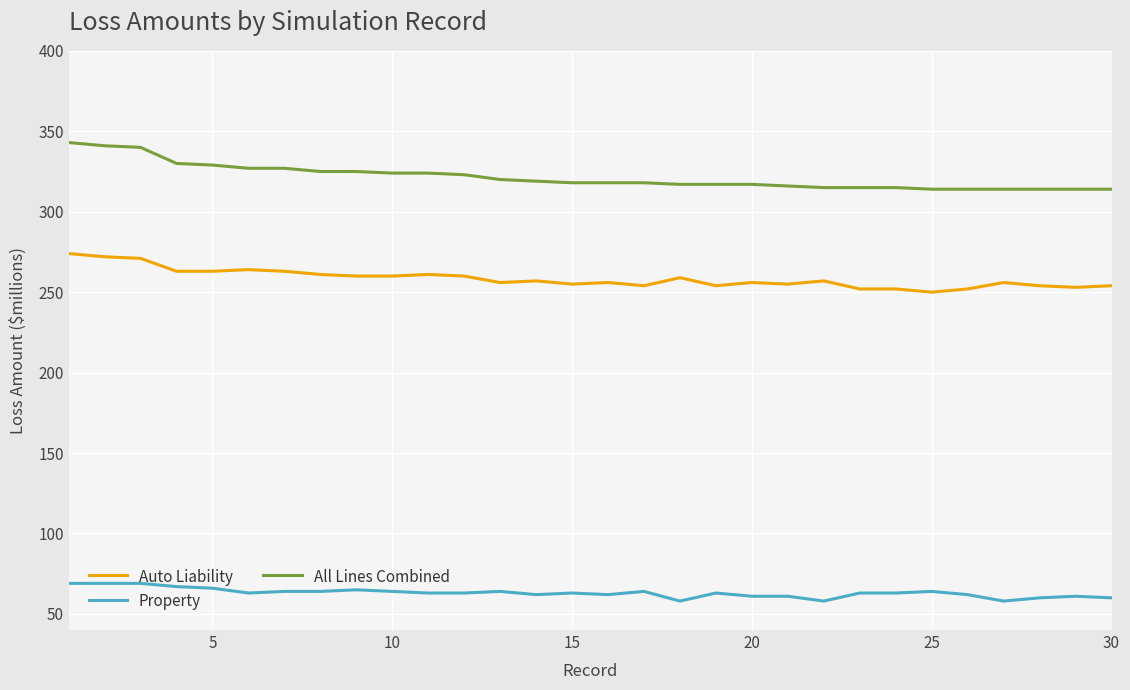

What is the difference between the maximum and minimum values in the Property series?

11